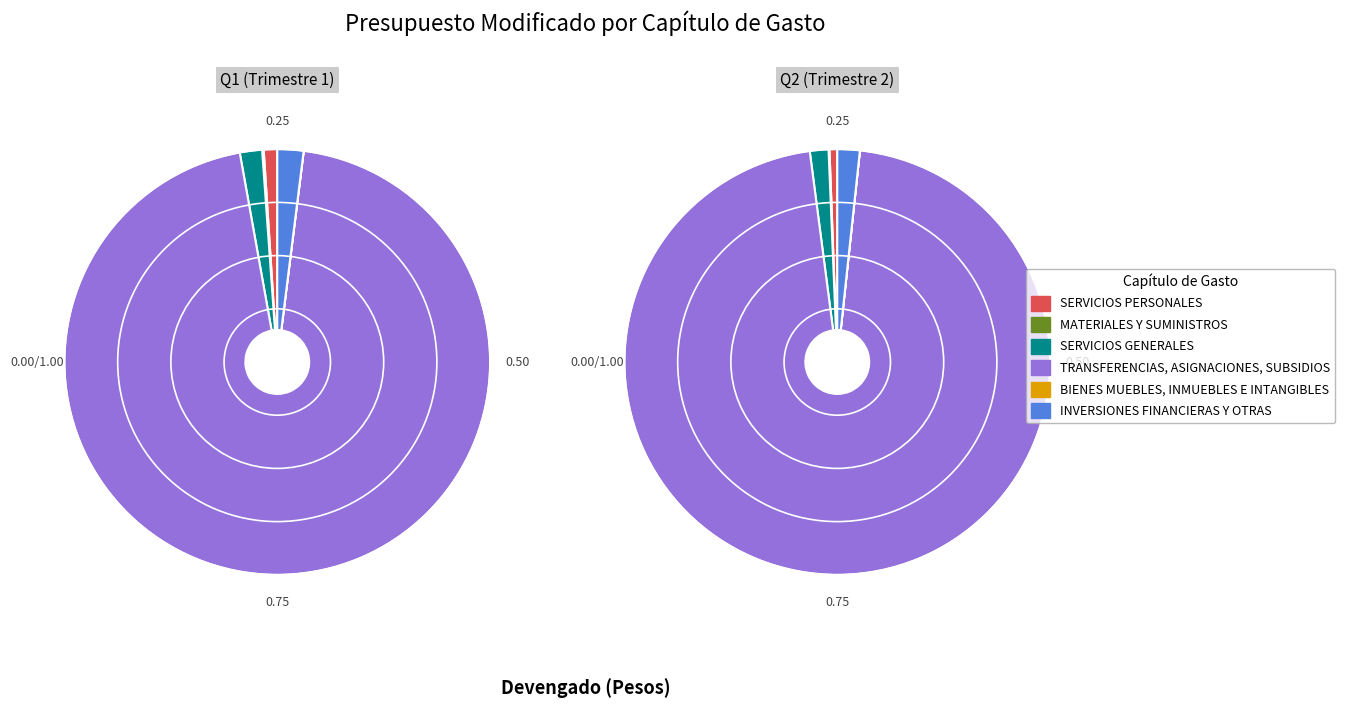

To the nearest percent, what is the combined percentage of TRANSFERENCIAS, ASIGNACIONES, SUBSIDIOS and INVERSIONES FINANCIERAS Y OTRAS?

98%